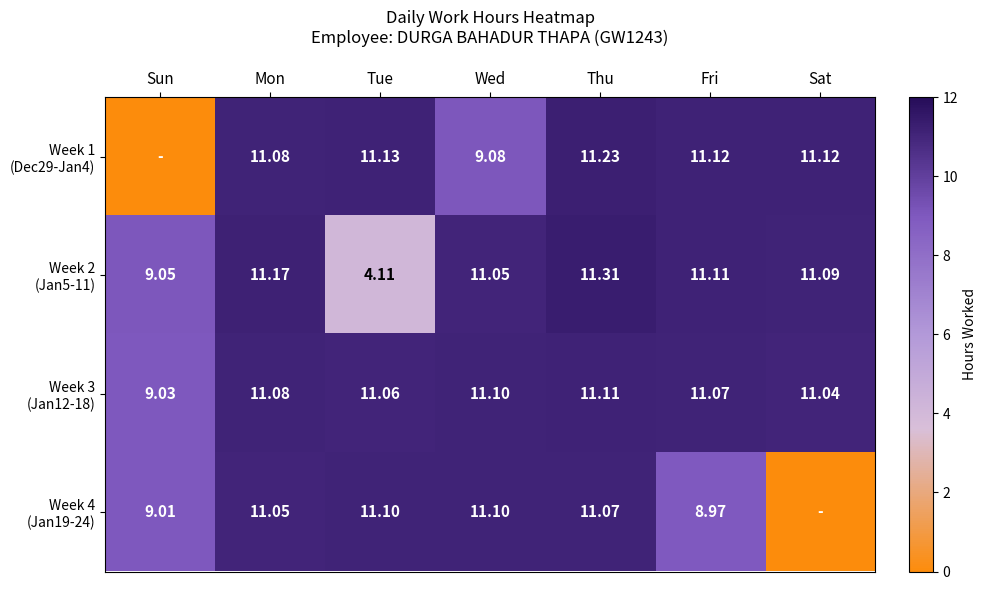

At which category is the sum across all series the highest?

Thu